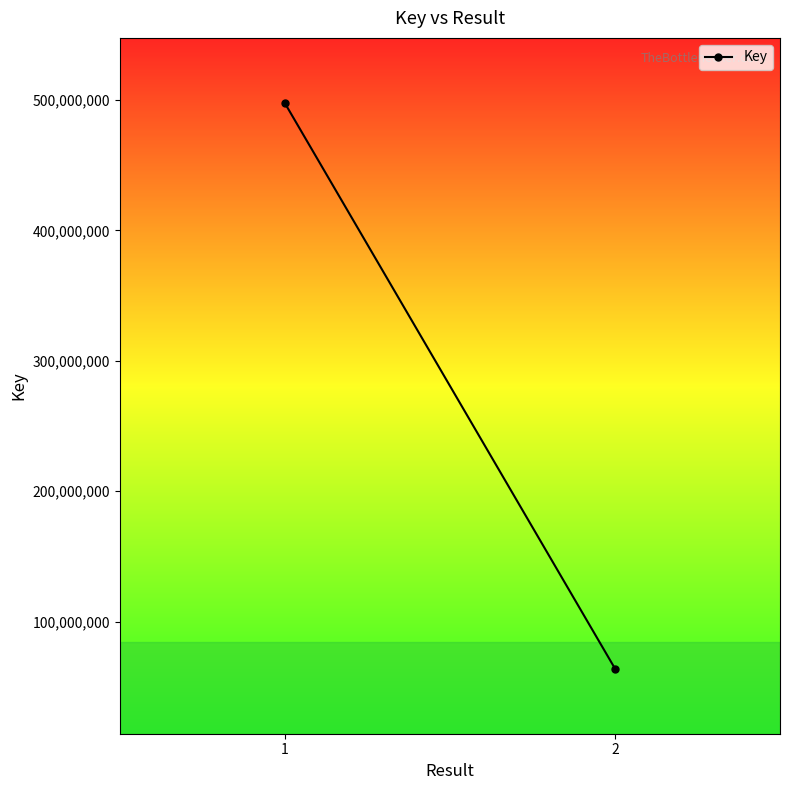

Is it true that the value at 1 is 497522756?

True